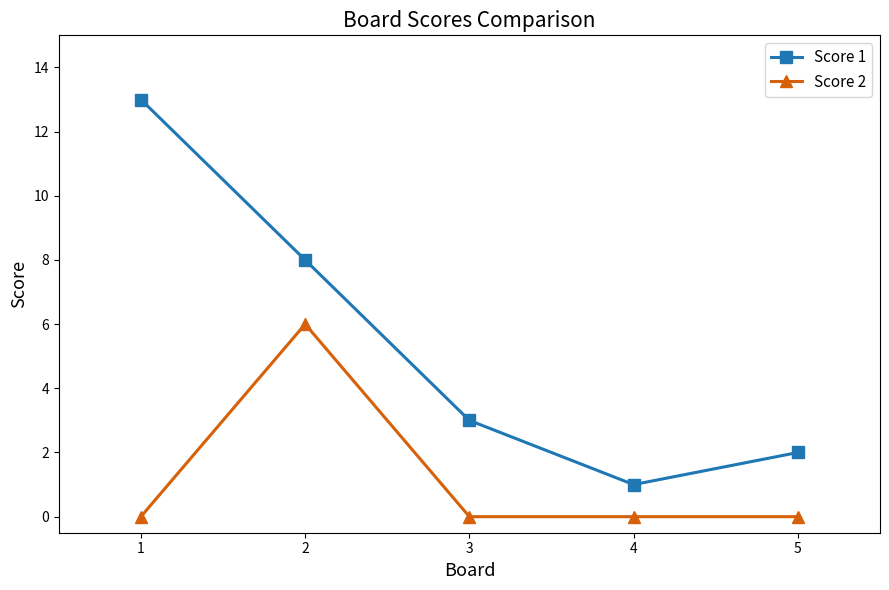

What is the greatest value displayed?

13